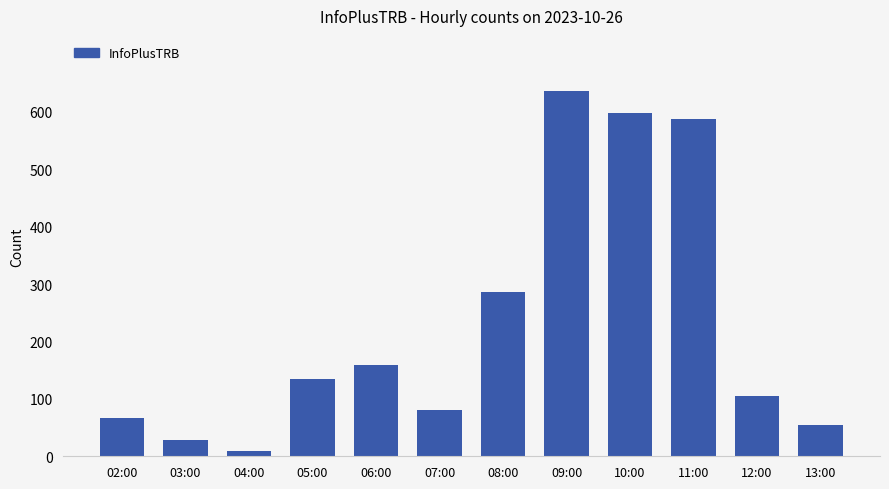

Which label corresponds to the smallest value in the chart?

04:00